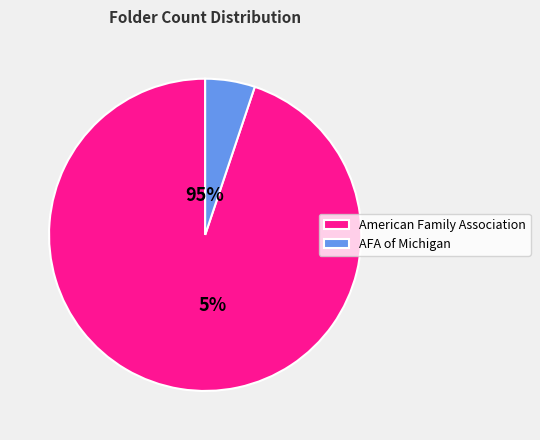

To the nearest percent, what is the combined percentage of American Family Association of Michigan and American Family Association?

100%